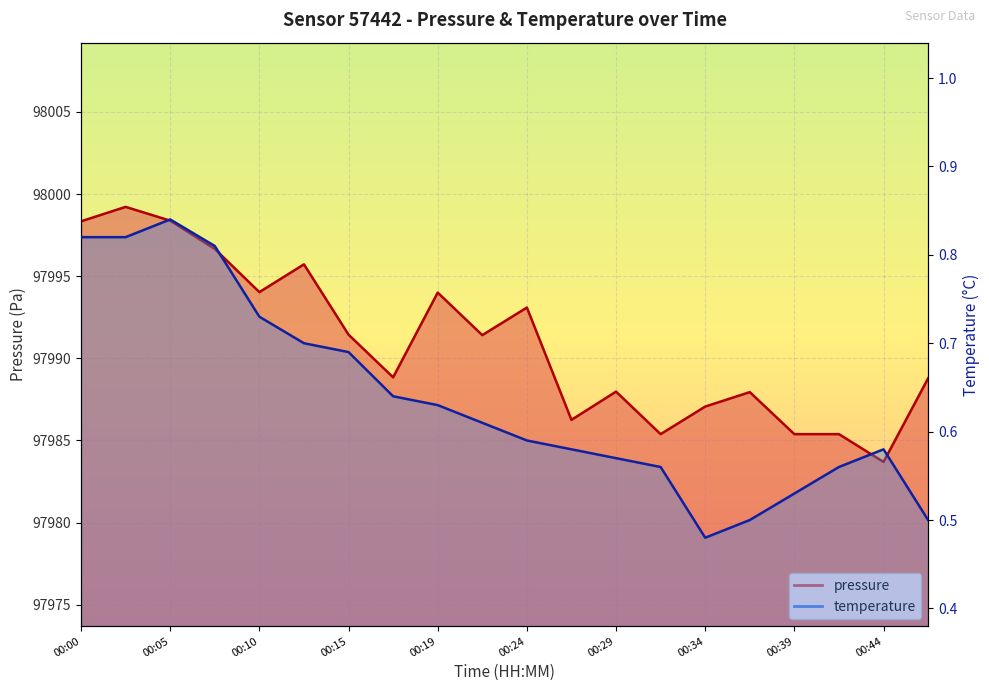

At which label does temperature reach its peak?

00:05